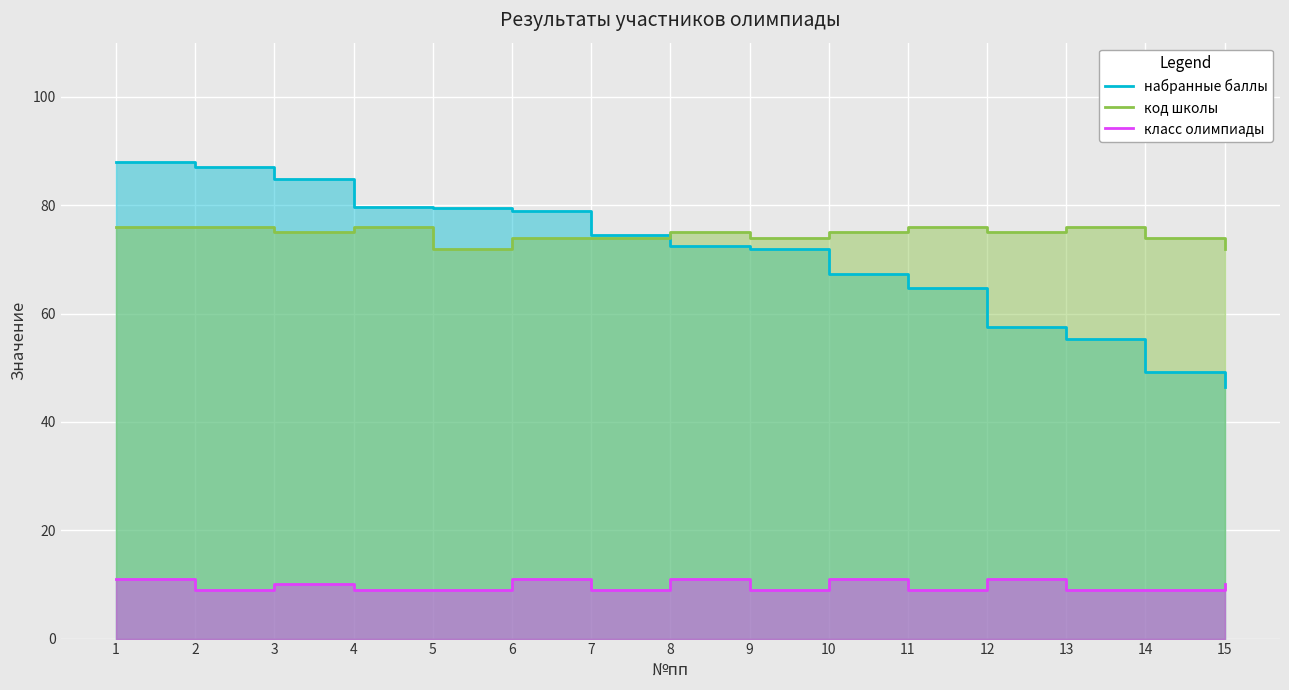

The код школы series shows 74.0 at 14. True or false?

True